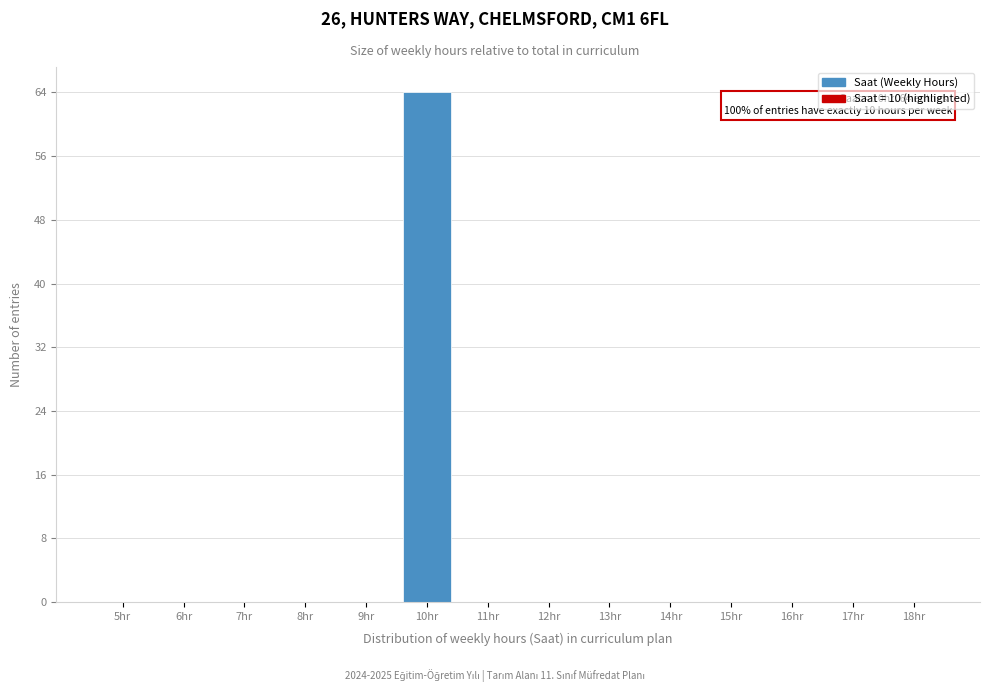

Reading left to right, list all the values displayed in this chart.

5hr=0	6hr=0	7hr=0	8hr=0	9hr=0	10hr=64	11hr=0	12hr=0	13hr=0	14hr=0	15hr=0	16hr=0	17hr=0	18hr=0